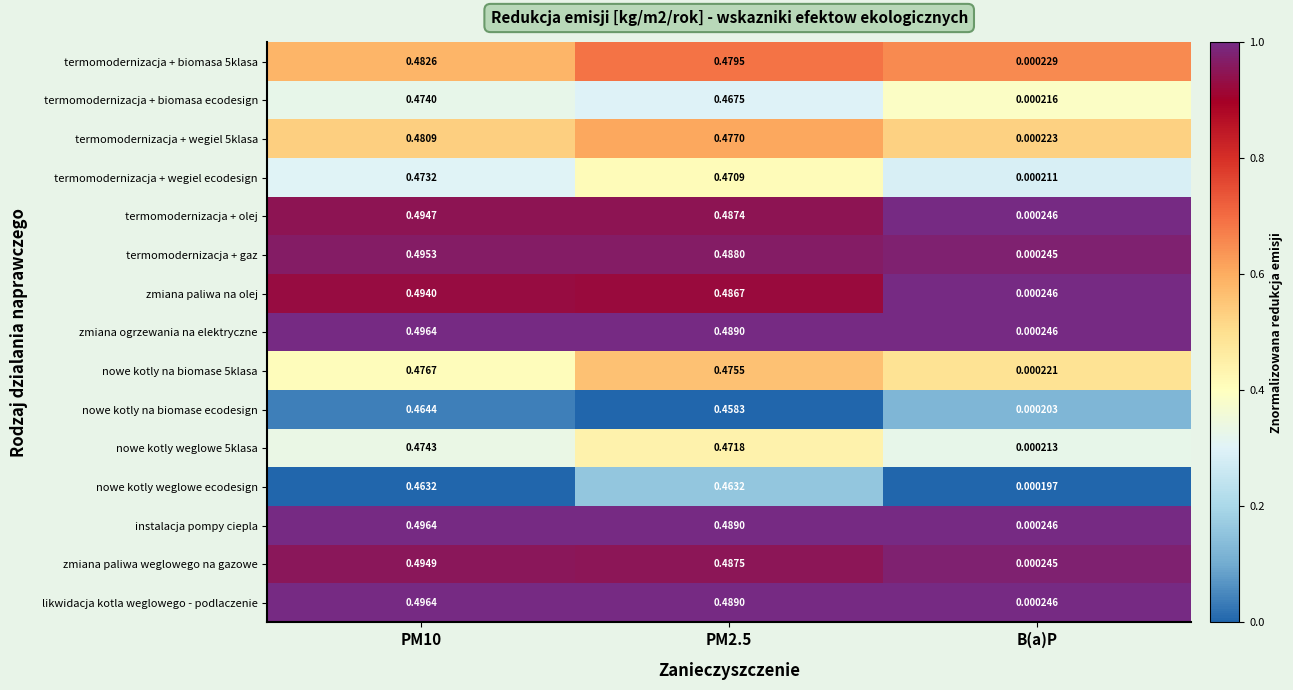

Is the value of termomodernizacja + biomasa ecodesign at B(a)P greater than the value of termomodernizacja + olej at B(a)P?

No